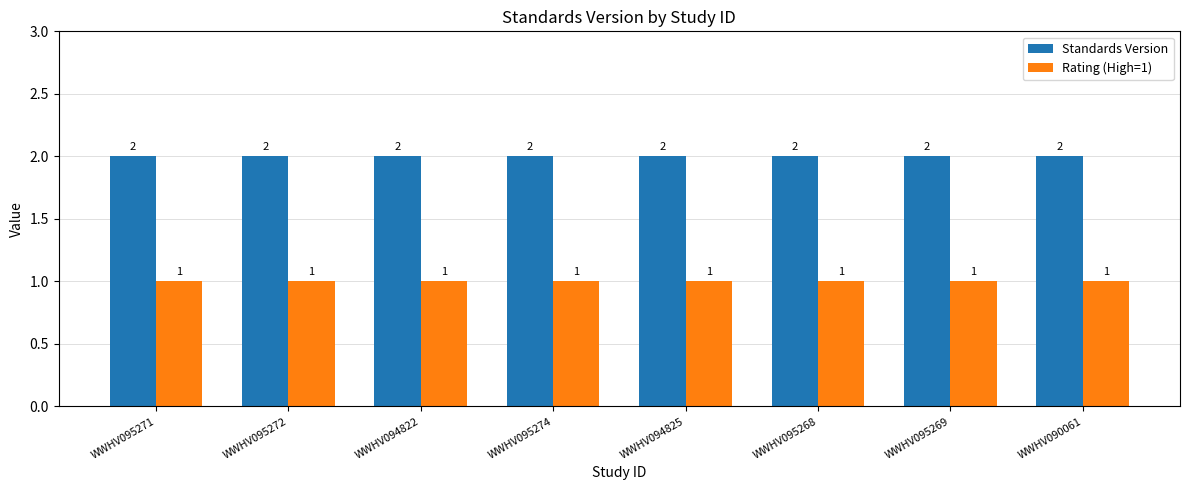

How many categories are shown in the chart?

8